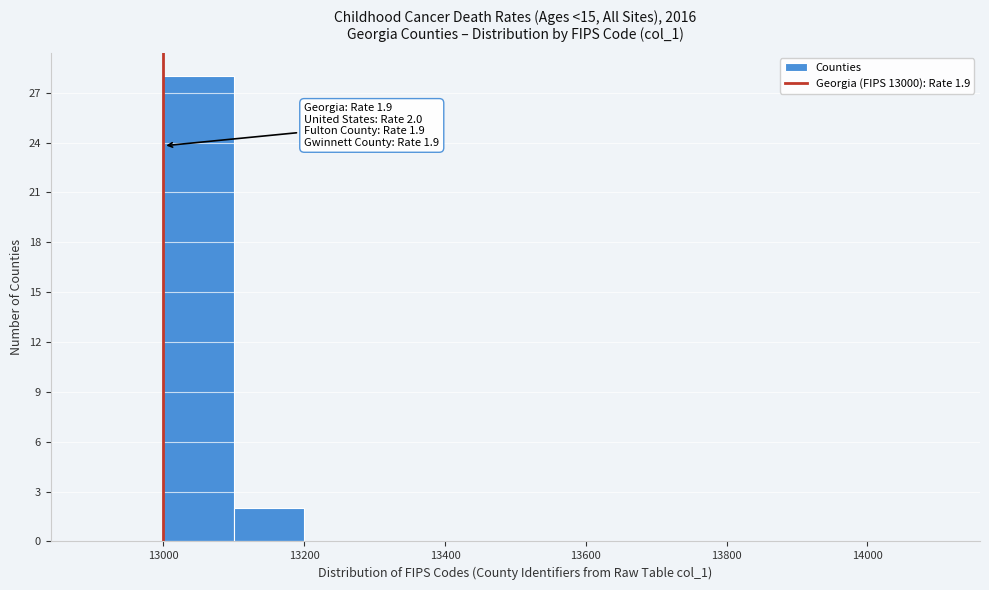

Over which range of the x-axis is the bar tallest?

13000 to 13100